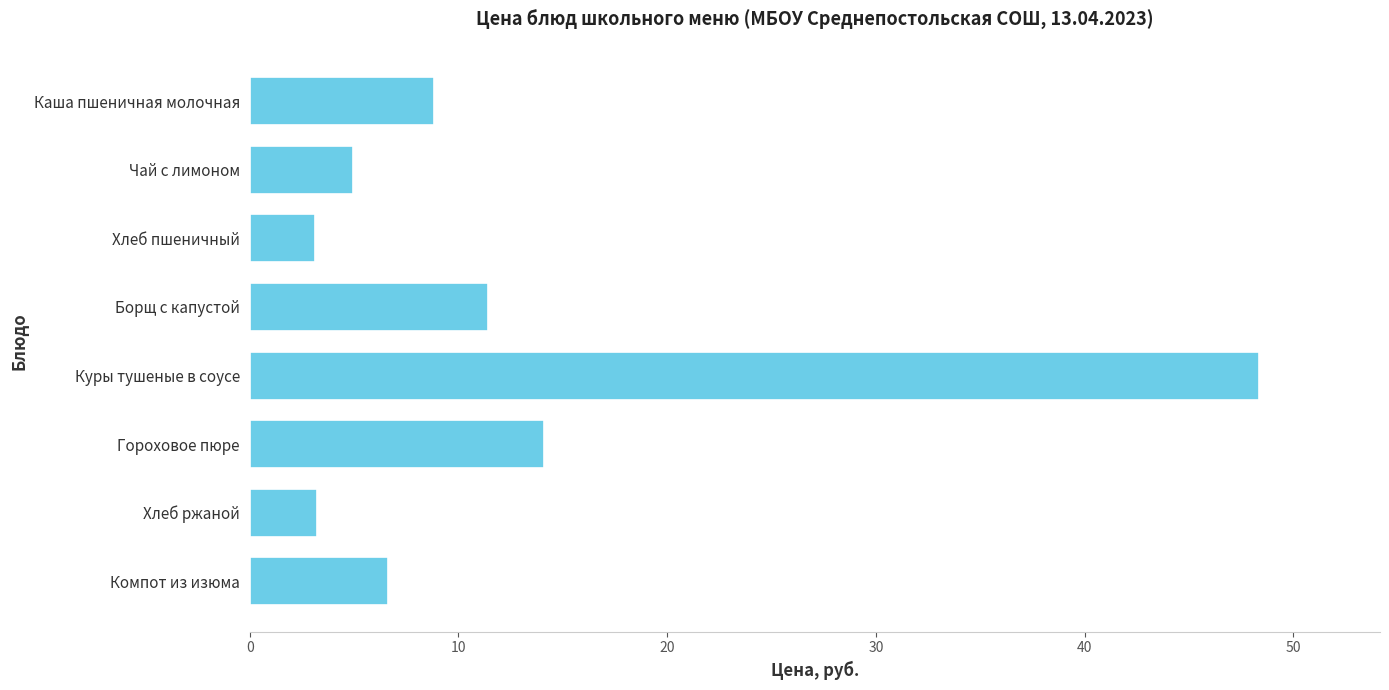

The value at Борщ с капустой is 11.4. True or false?

True